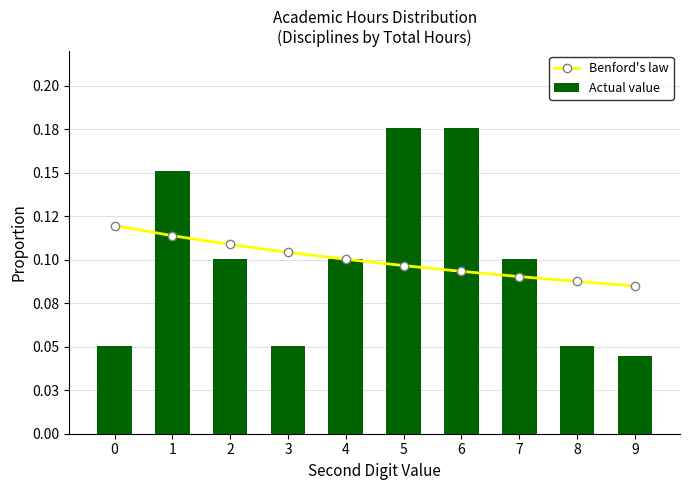

What is the value of the Actual value bar at the 7th from the left?

0.2